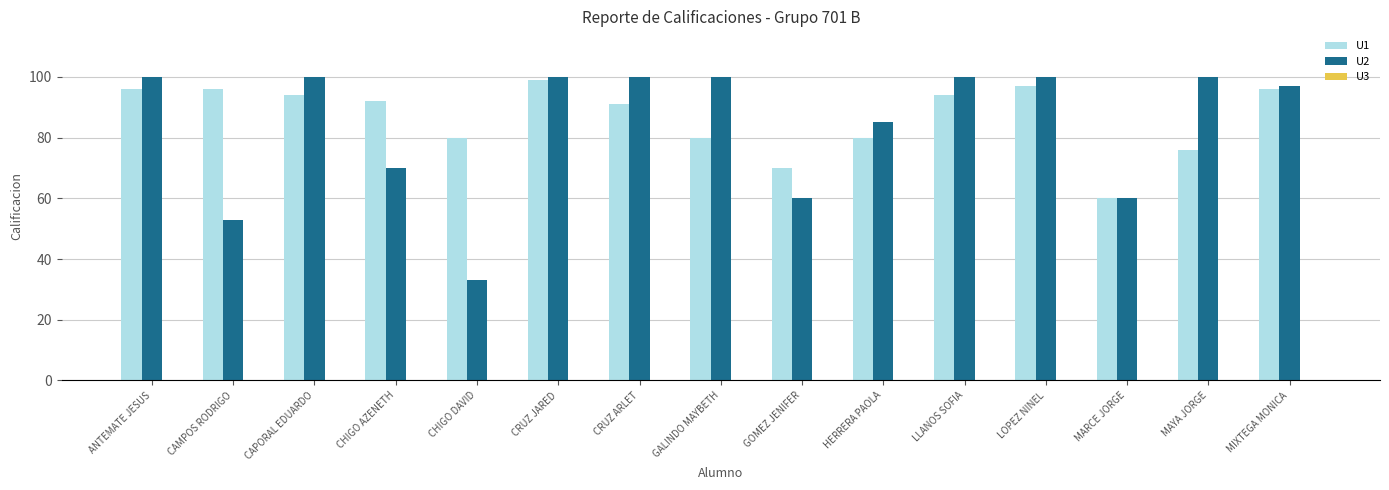

How many categories are shown in the chart?

15